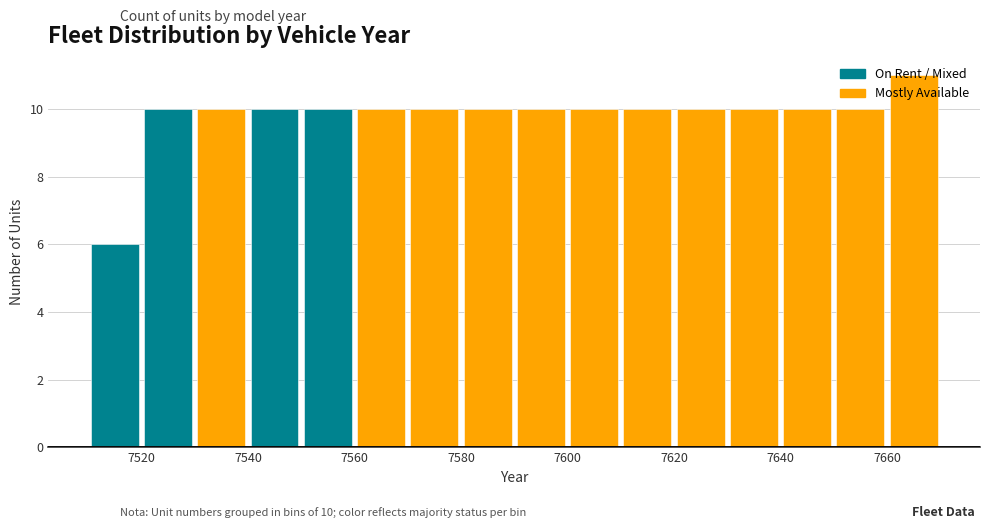

Over which range of the x-axis is the bar tallest?

7660 to 7670